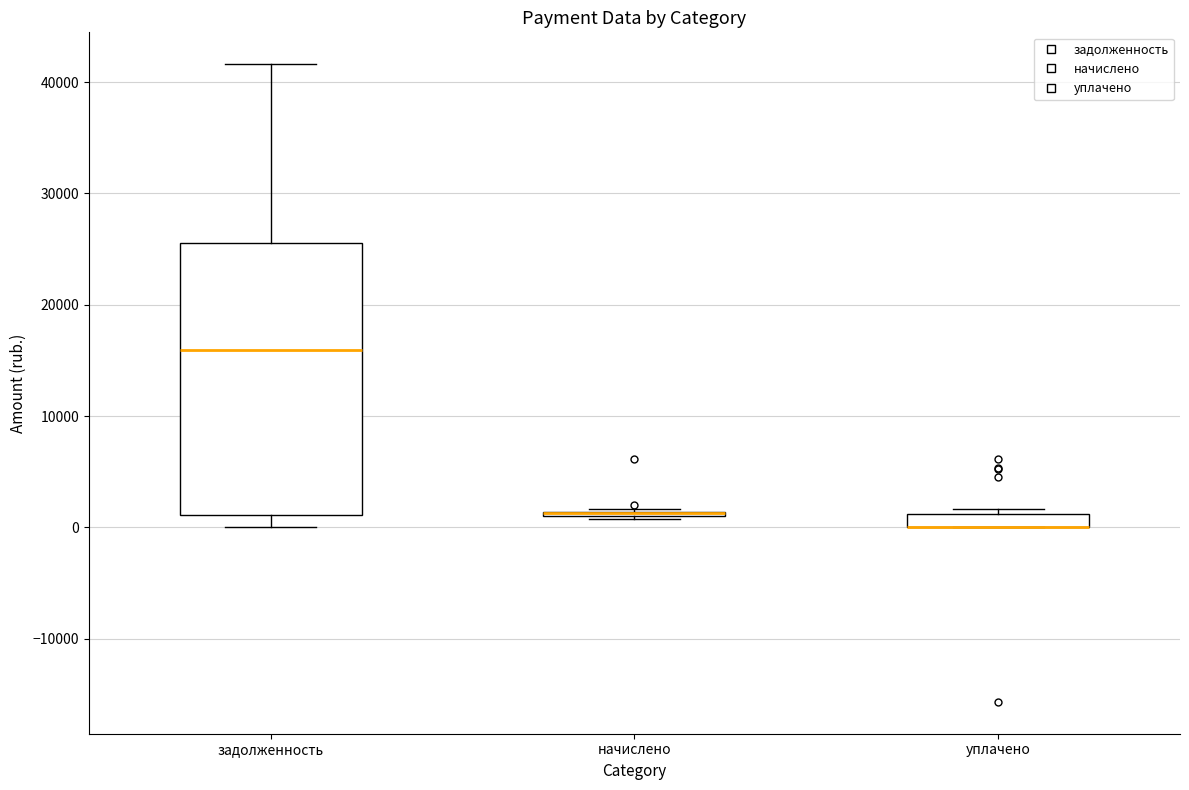

Comparing the boxes themselves (not the whiskers), which one is the tallest?

задолженность